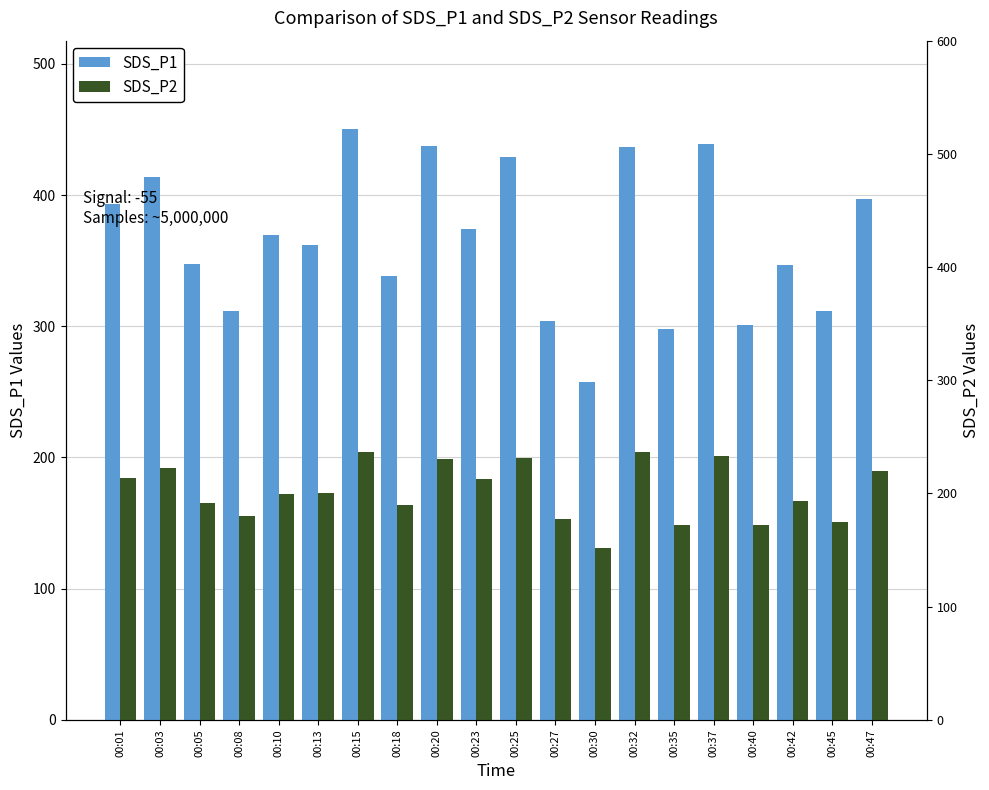

Reading right to left, transcribe all the data shown in this chart.

SDS_P1: 00:47=397.2	00:45=311.3	00:42=347.1	00:40=301.2	00:37=438.7	00:35=297.7	00:32=436.8	00:30=257.7	00:27=304.1	00:25=429.4	00:23=374.2	00:20=437.4	00:18=338.3	00:15=450.2	00:13=362.1	00:10=369.9	00:08=311.4	00:05=347.3	00:03=414.2	00:01=393.0
SDS_P2: 00:47=189.4	00:45=150.9	00:42=166.8	00:40=148.2	00:37=201.2	00:35=148.8	00:32=204.5	00:30=131.0	00:27=152.9	00:25=199.8	00:23=183.4	00:20=198.7	00:18=163.7	00:15=203.9	00:13=172.8	00:10=171.8	00:08=155.4	00:05=165.3	00:03=191.9	00:01=184.0